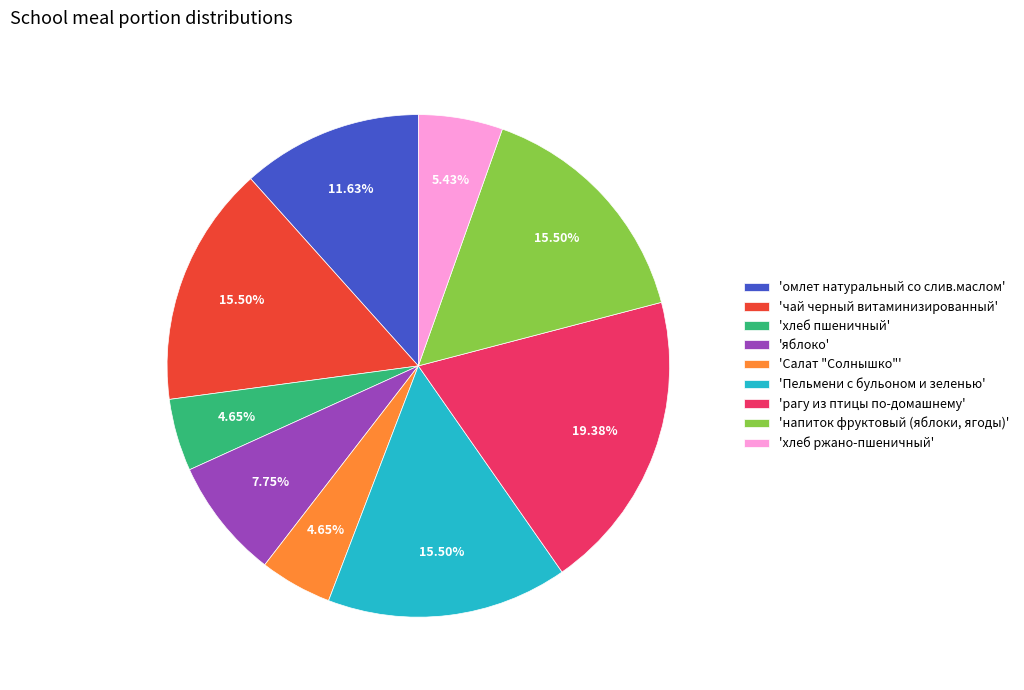

Approximately how many times larger is the value at 'Пельмени с бульоном и зеленью' compared to 'яблоко'?

2.0